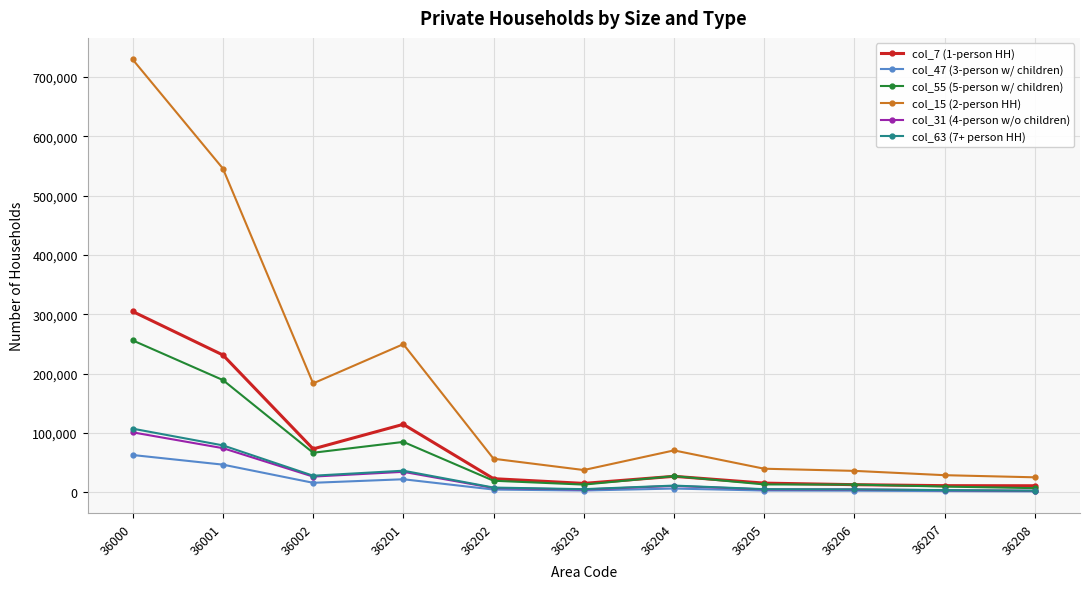

How many data points in col_55 (5-person w/ children) are less than 19684?

5